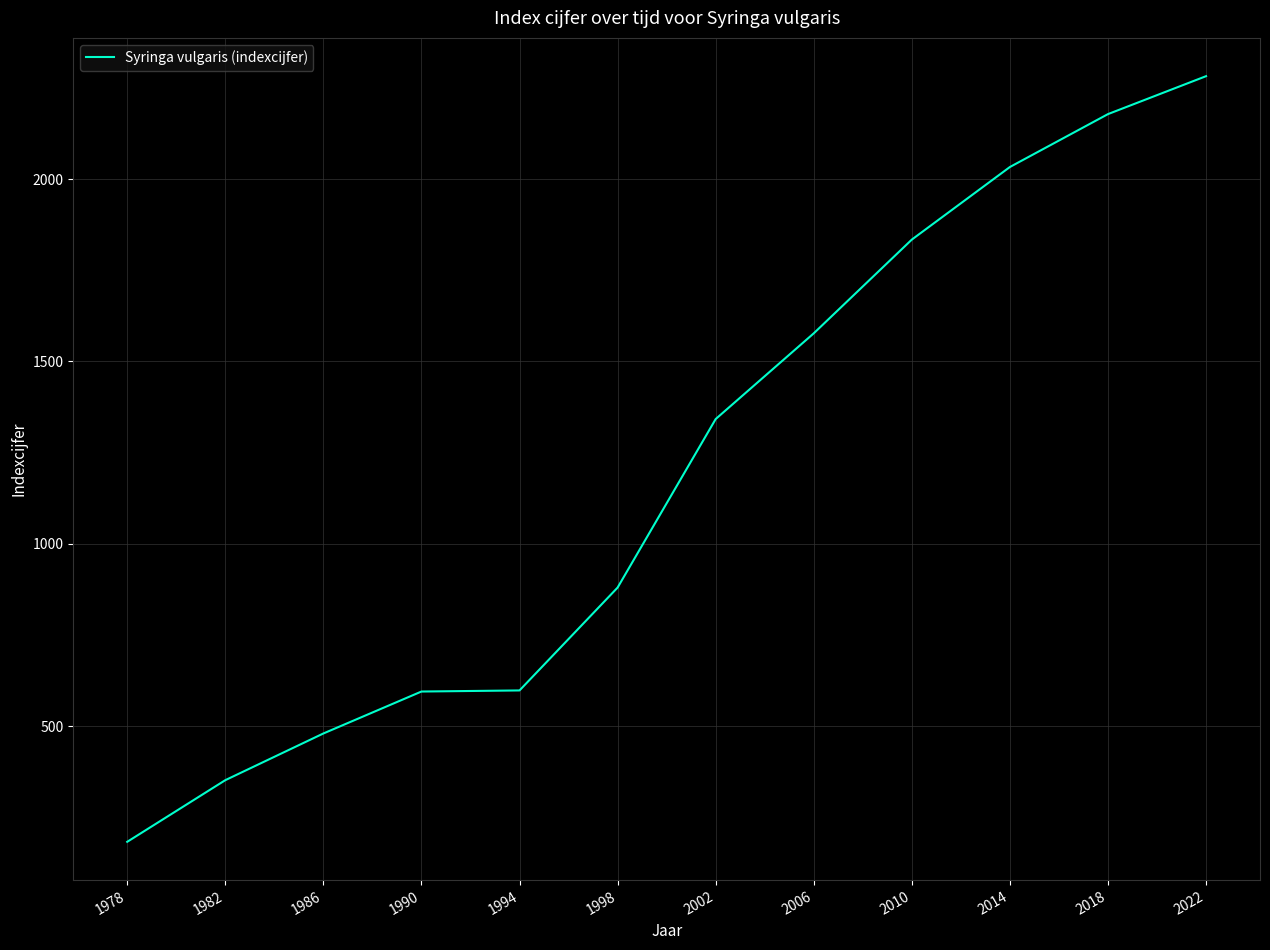

True or false: the data has more than 1 interior local peaks.

False